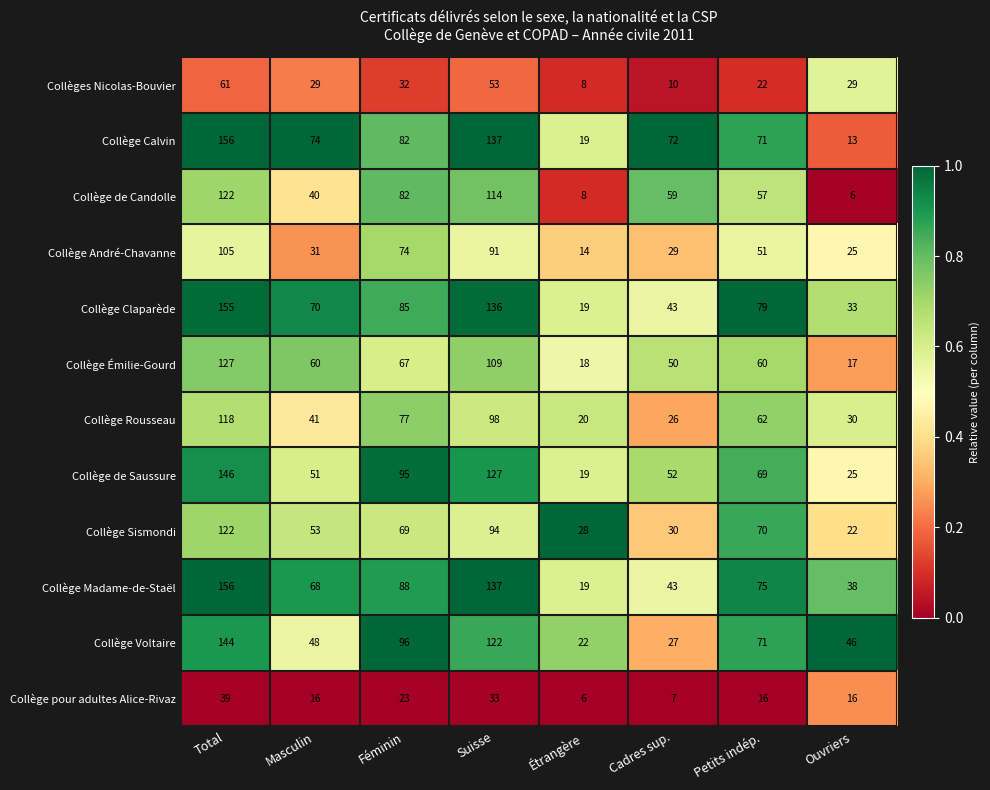

What is the sum of all Collège Calvin values?

624